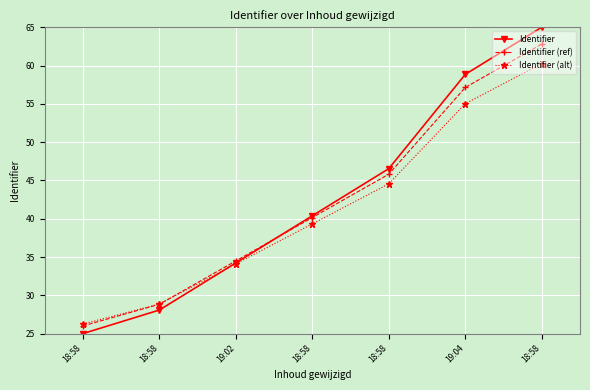

How many values in the Identifier (ref) series exceed 40?

4